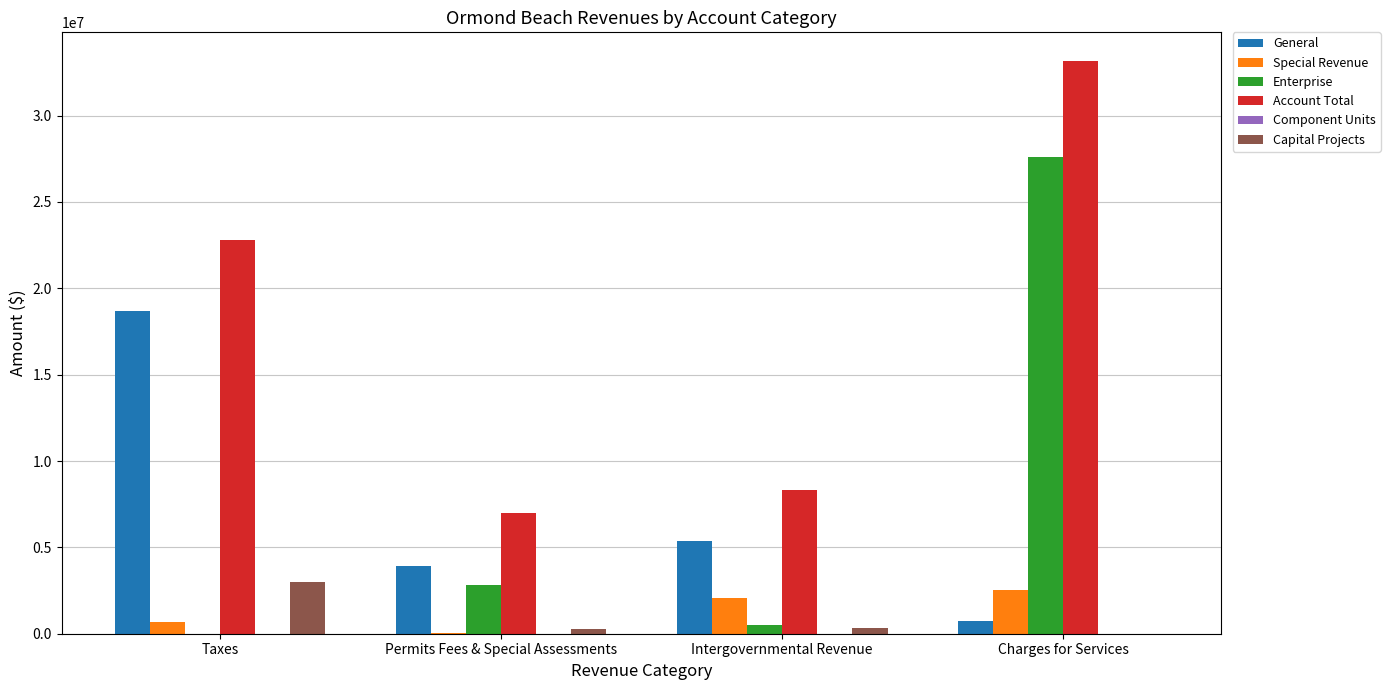

How many series are shown in this chart?

5